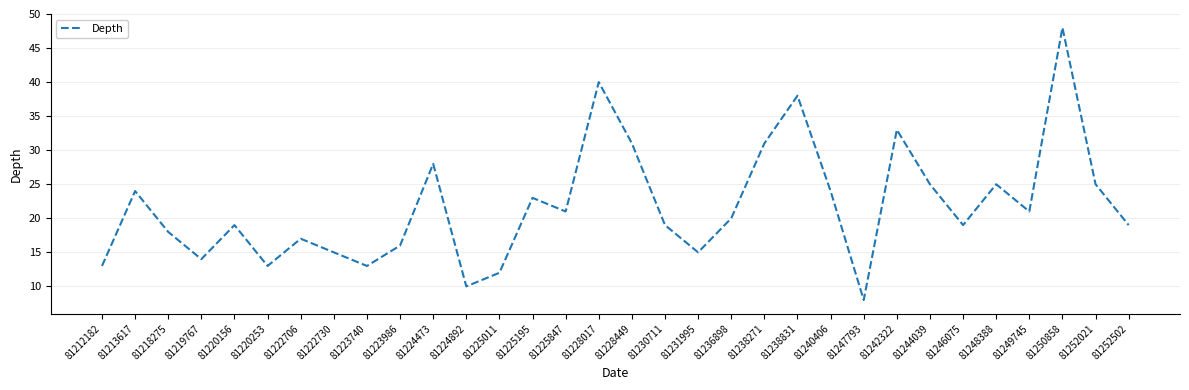

Reading right to left, what are all the values shown in this chart?

19	25	48	21	25	19	25	33	8	24	38	31	20	15	19	31	40	21	23	12	10	28	16	13	15	17	13	19	14	18	24	13